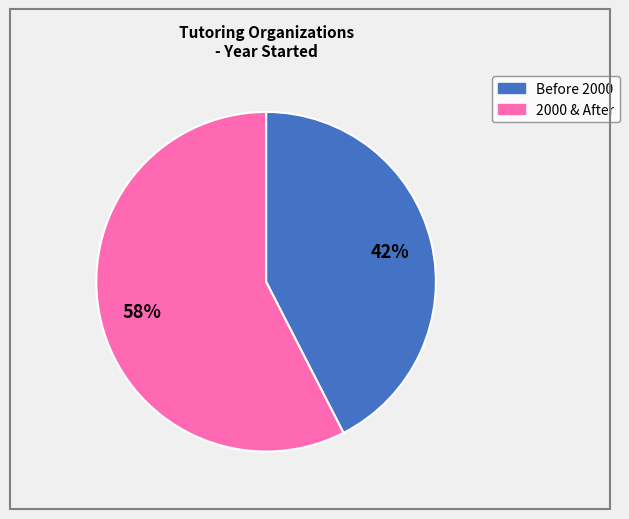

Does any single category account for the majority?

Yes